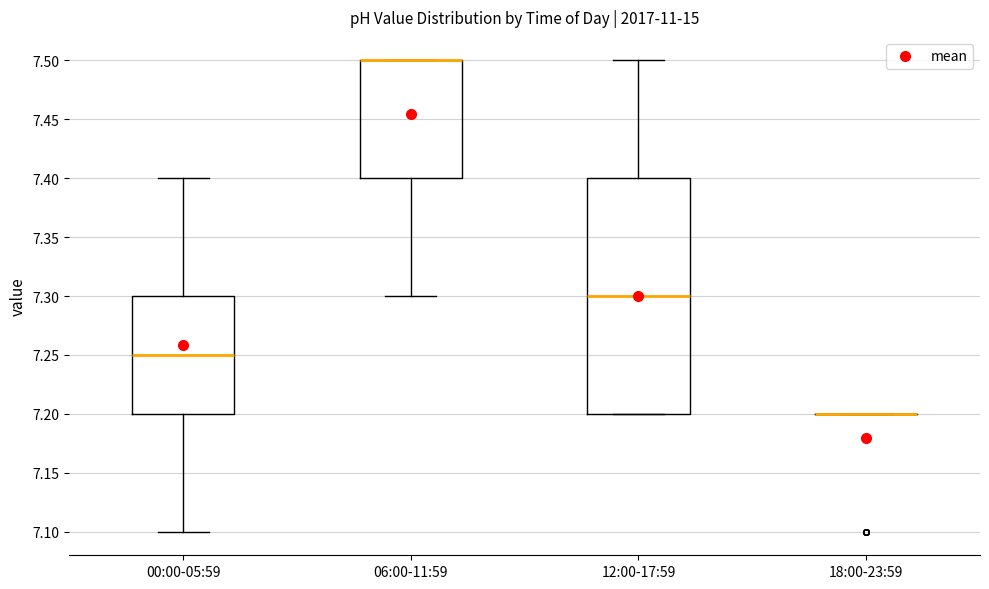

Reading left to right, read every box against the y-axis: the position of its median line, the range the box covers, and the ends of its whiskers. The values are not printed on the chart, so give them approximately, as read against the axis.

00:00-05:59: median 7.25, box 7.20 to 7.30, whiskers 7.10 to 7.40
06:00-11:59: median 7.50 (drawn on the box's upper edge), box 7.40 to 7.50, whiskers 7.30 to 7.50
12:00-17:59: median 7.30, box 7.20 to 7.40, whiskers 7.20 to 7.50
18:00-23:59: box collapsed to a line at 7.20, whiskers 7.20 to 7.20